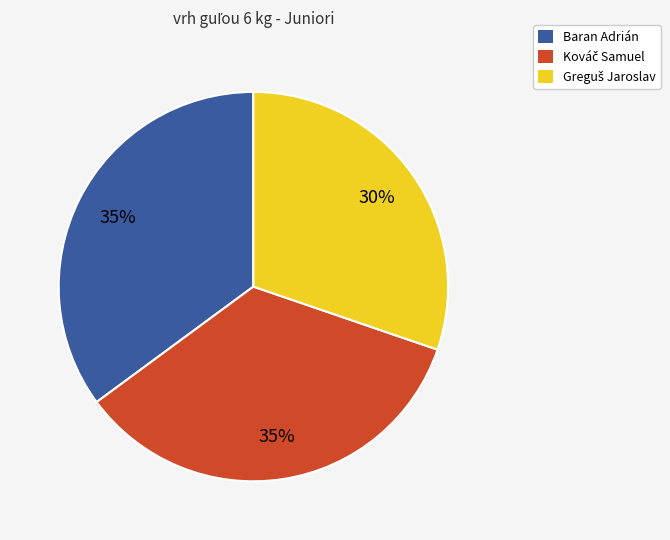

To the nearest percent, what portion does Baran Adrián represent?

35%